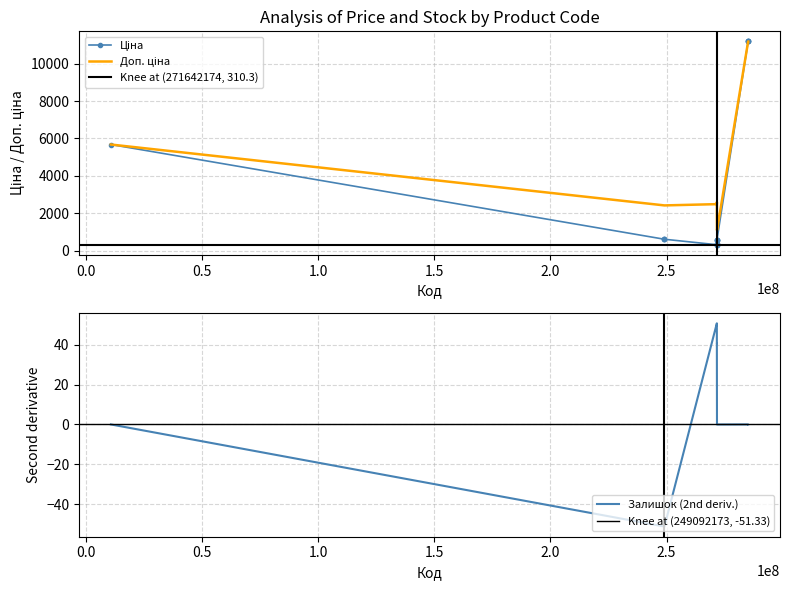

What is the highest value of the Залишок (2nd deriv.) series?

50.8